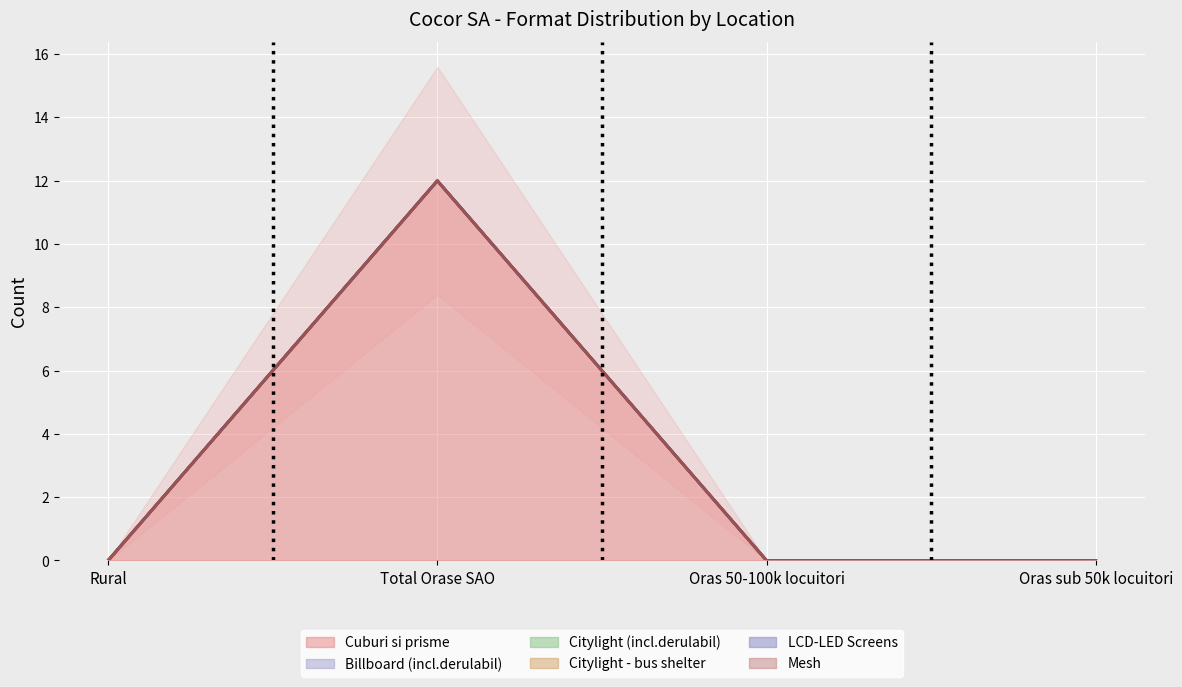

Rank the categories by Citylight - bus shelter value from highest to lowest.

Rural, Total Orase SAO, Oras 50-100k locuitori, Oras sub 50k locuitori